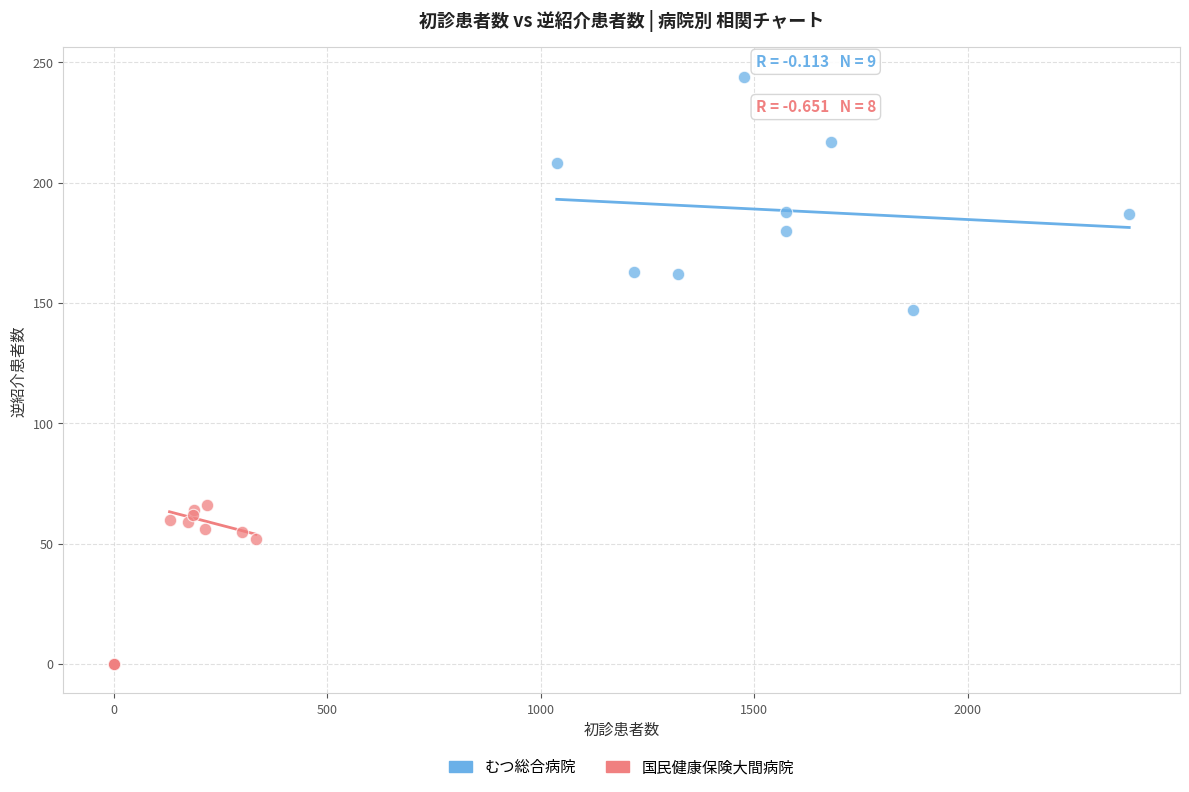

Which series has the widest spread of Y values?

むつ総合病院